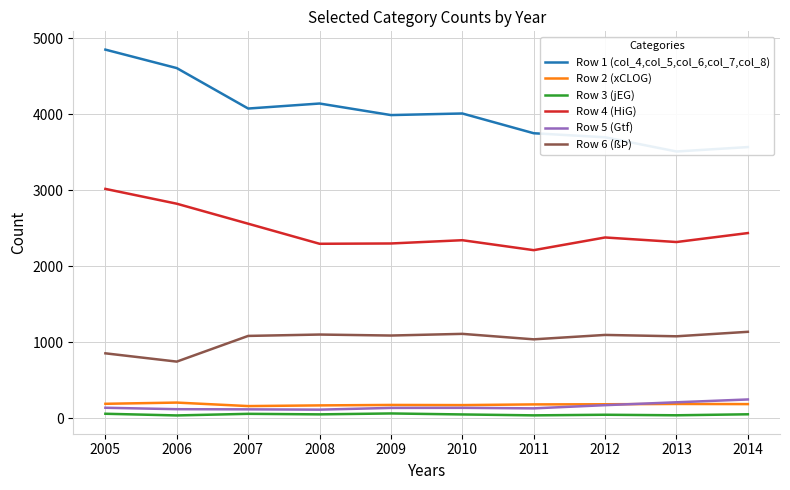

What is the value of the Row 6 (ßÞ) point at the 7th from the left?

1040